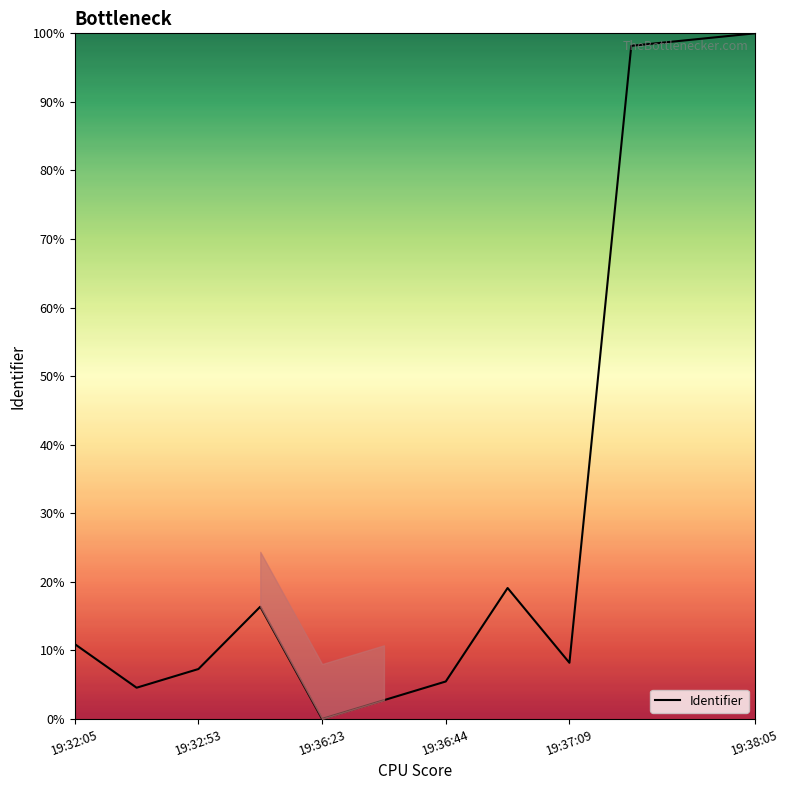

What is the maximum value shown in the chart?

100.0